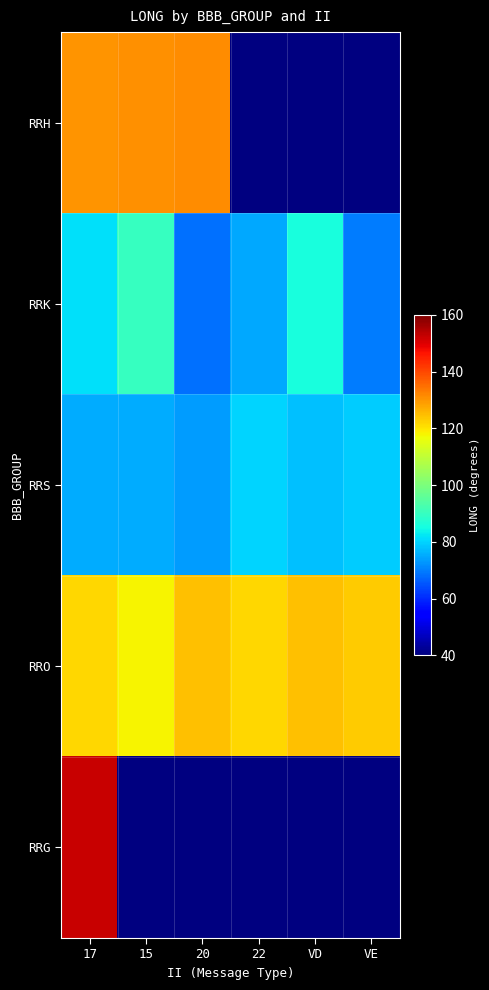

Is the value of RRH at 20 greater than the value of RRO at 15?

Yes